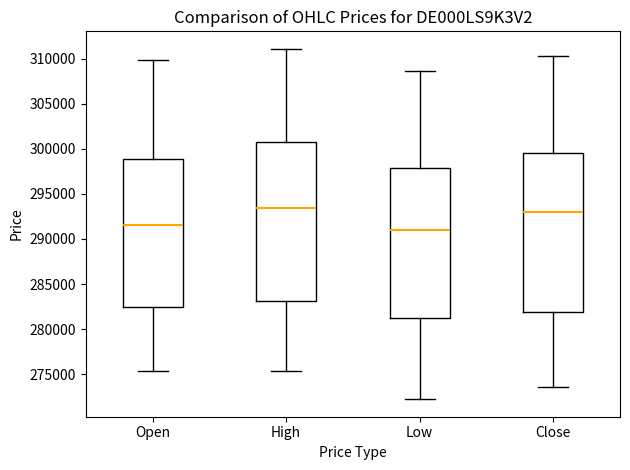

Reading left to right, transcribe this box plot: for each box, give where its median line is, the range the box spans, and where its two whiskers end, as read against the y-axis. The values are not printed on the chart, so give them approximately, as read against the axis.

Open: median 291500, box 282500 to 299000, whiskers 275500 to 310000
High: median 293500, box 283000 to 301000, whiskers 275500 to 311000
Low: median 291000, box 281000 to 298000, whiskers 272000 to 308500
Close: median 293000, box 282000 to 299500, whiskers 273500 to 310500